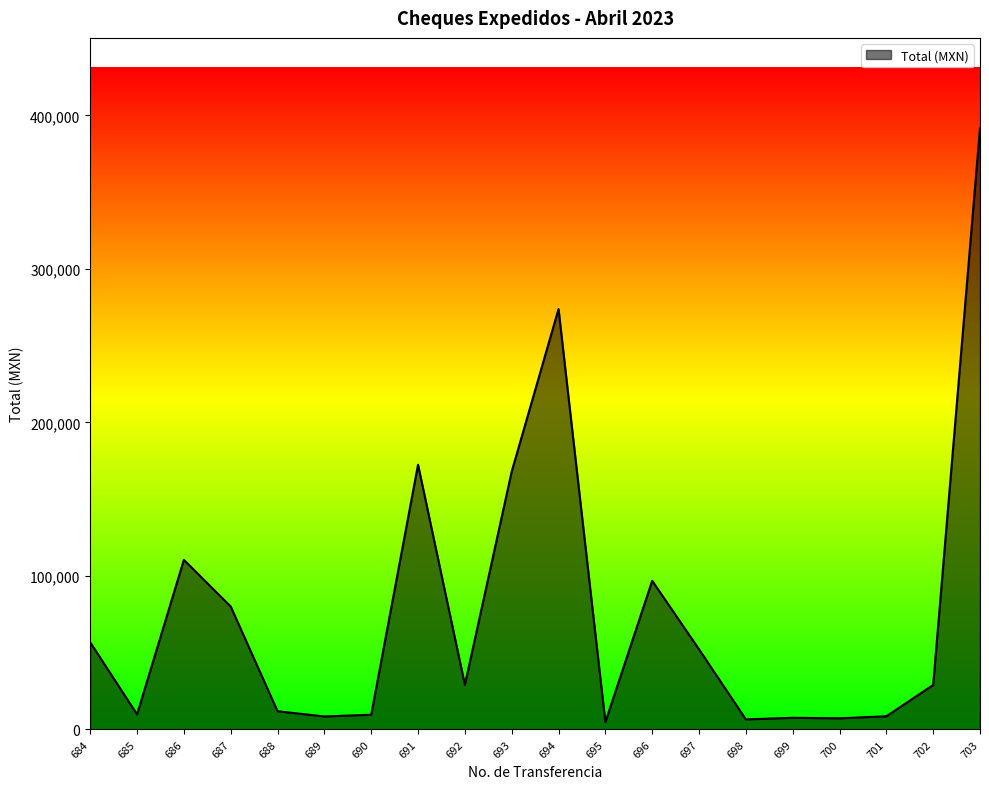

Which has a higher value, 694 or 685?

694